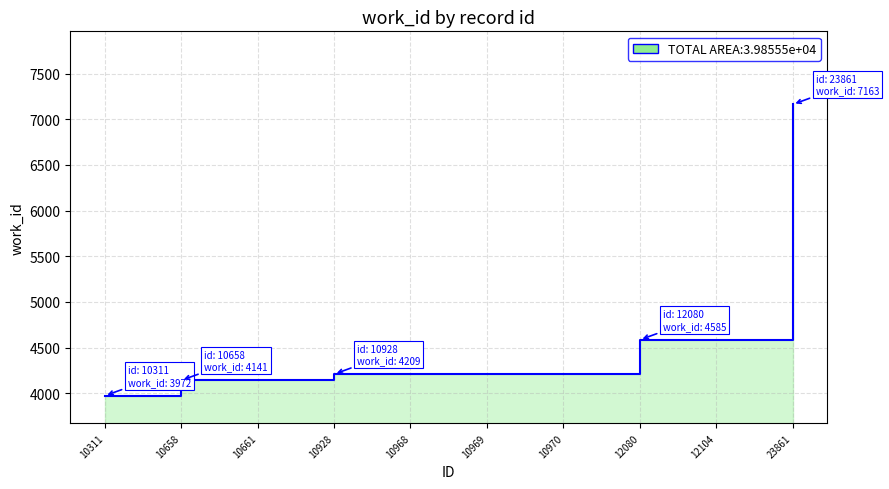

Read the value at 10970, to the nearest 10.

4210